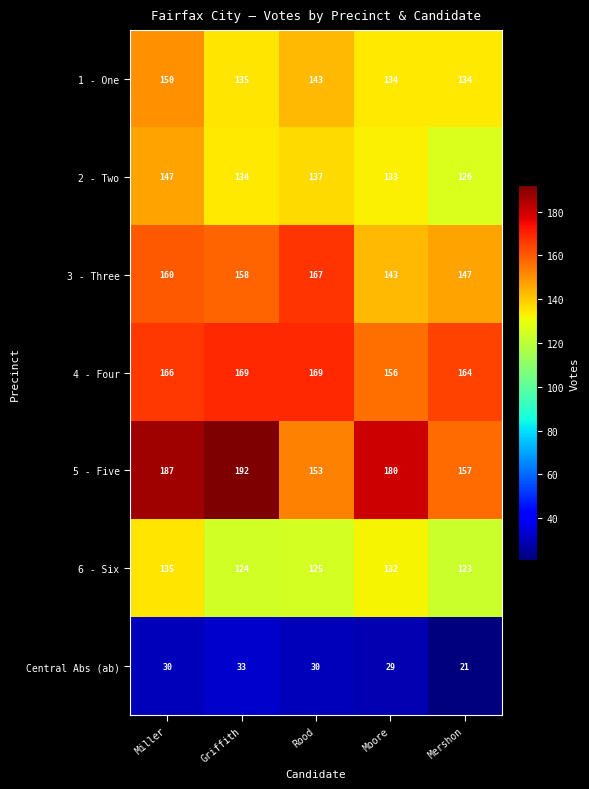

How many data points does each series have?

5